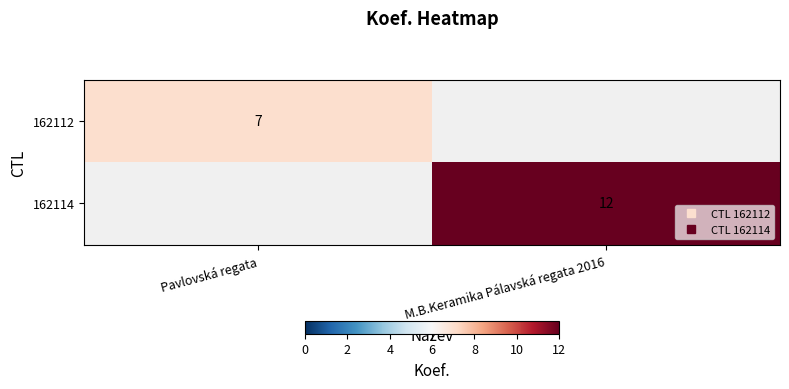

Which category has the lowest value in the 162114 series?

Pavlovská regata